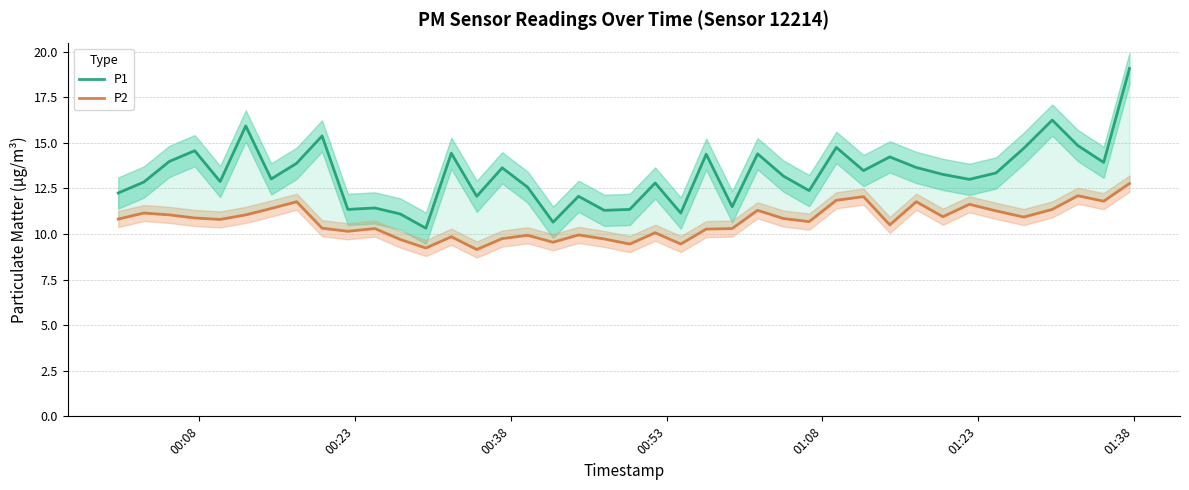

At which label is P1 closest to 14?

00:38